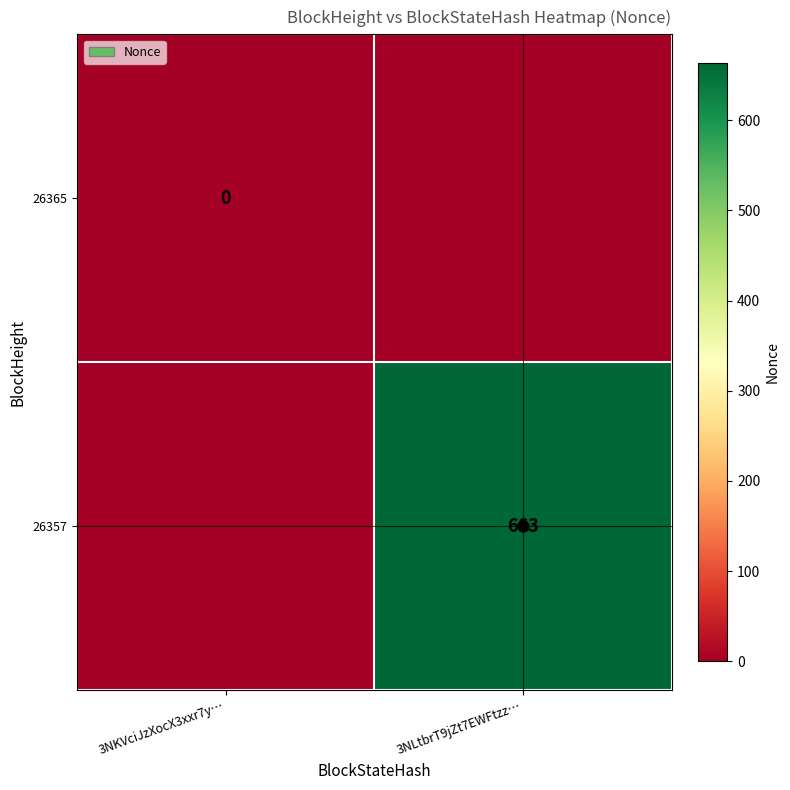

How many distinct data groups are displayed?

2